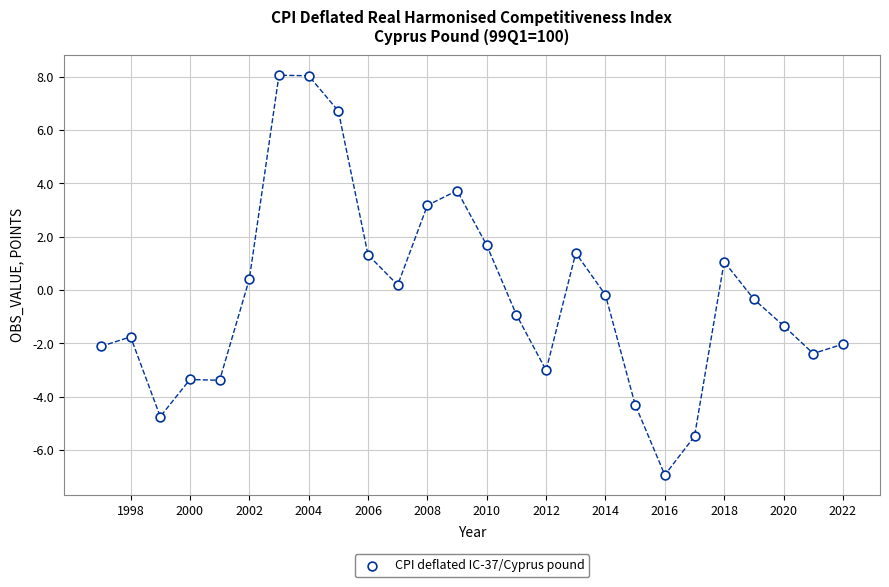

What is the range of X values (max minus min)?

25.0